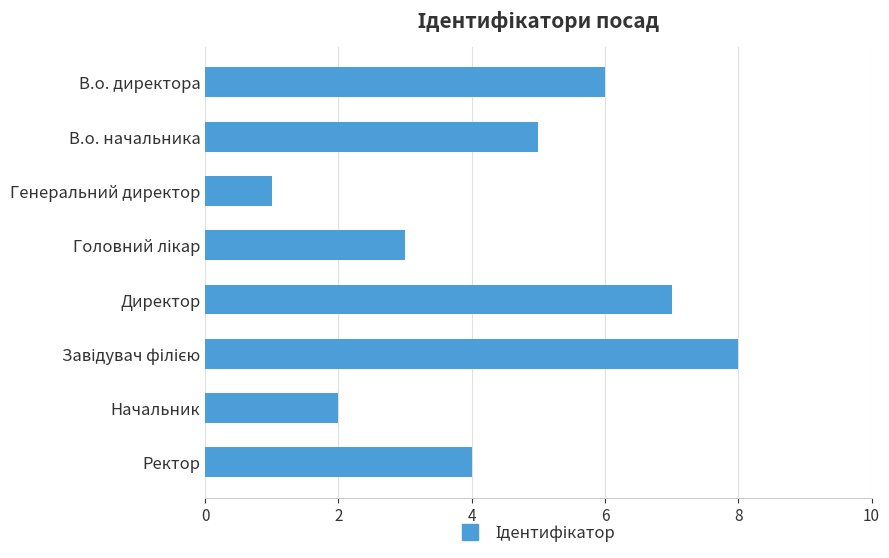

Is it true that the value at Директор is 7?

True